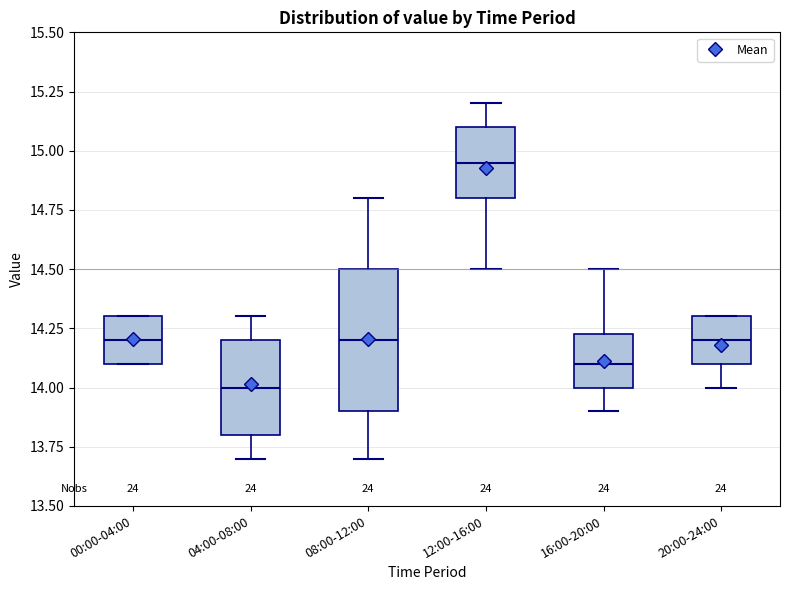

Where is the upper edge of the box for 20:00-24:00 on the y-axis? The values are not printed on the chart, so give them approximately, as read against the axis.

14.30